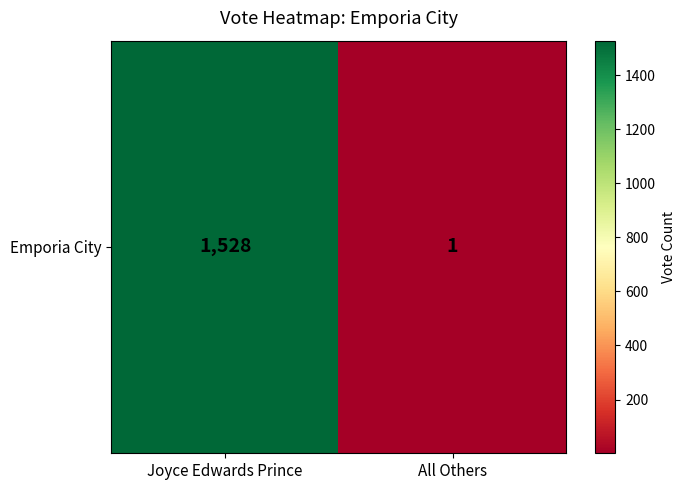

What is the average value?

764